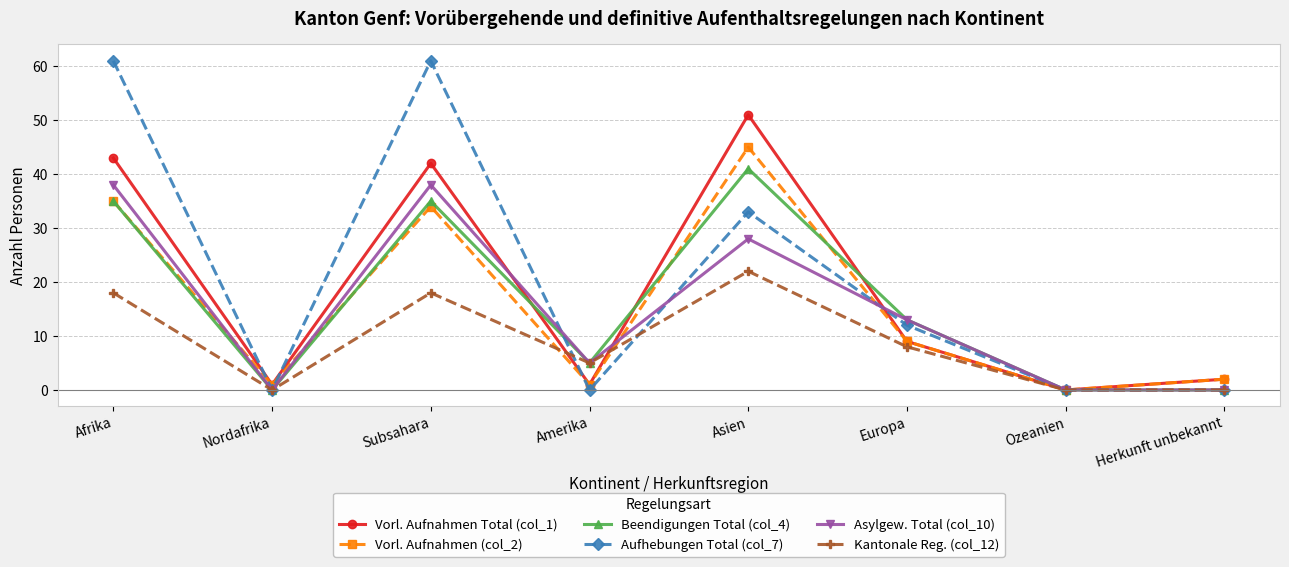

Is it true that Kantonale Reg. (col_12) equals 29 at Afrika?

False